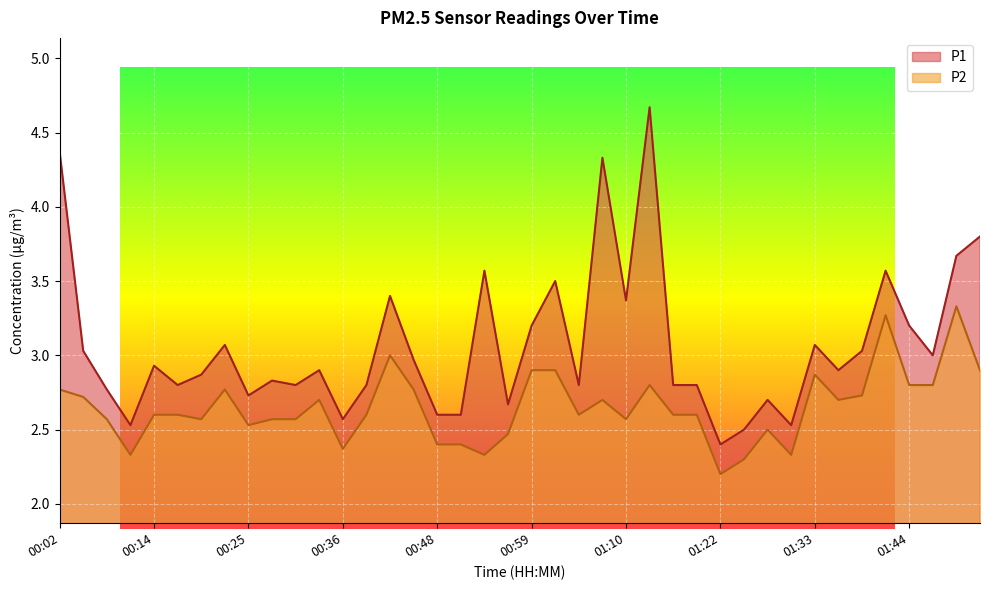

The P2 series shows 2.7 at 00:34. True or false?

True